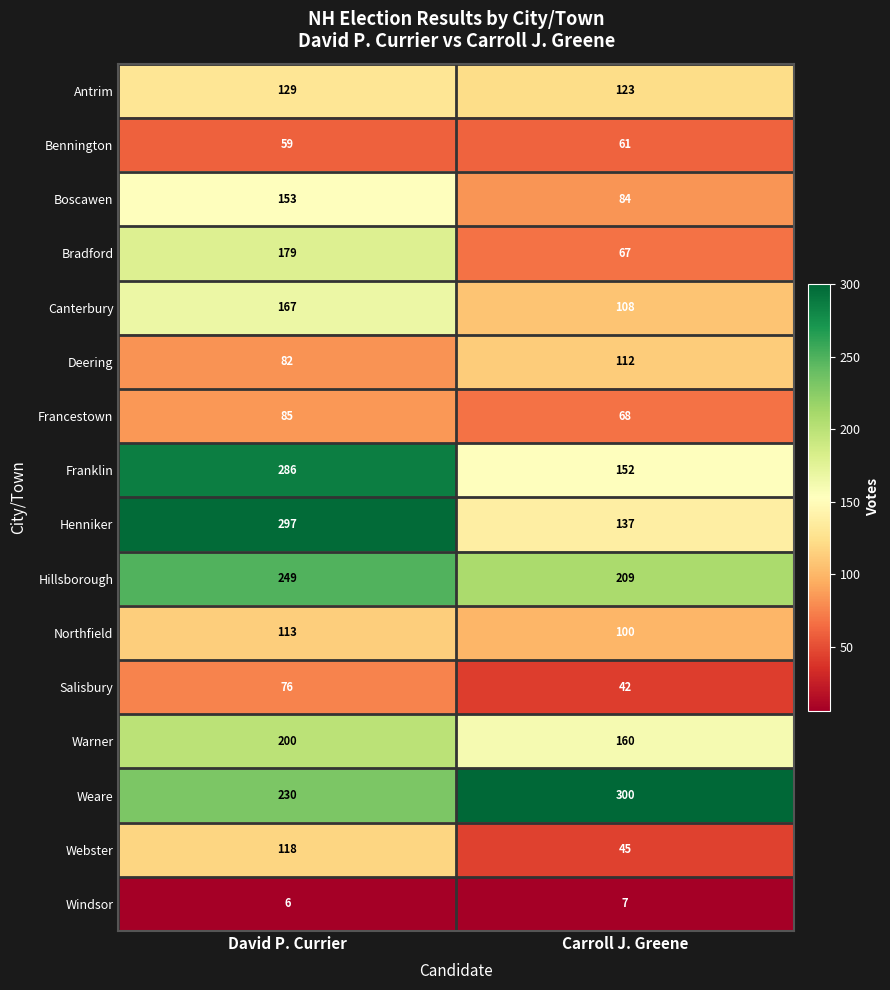

The value of Franklin at David P. Currier is 183. True or false?

False